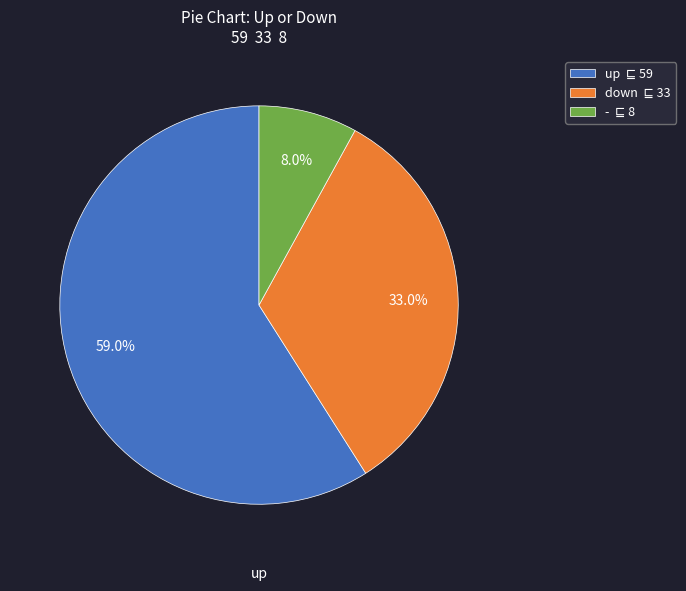

Combined, what portion of the pie is up and down?

92.0%